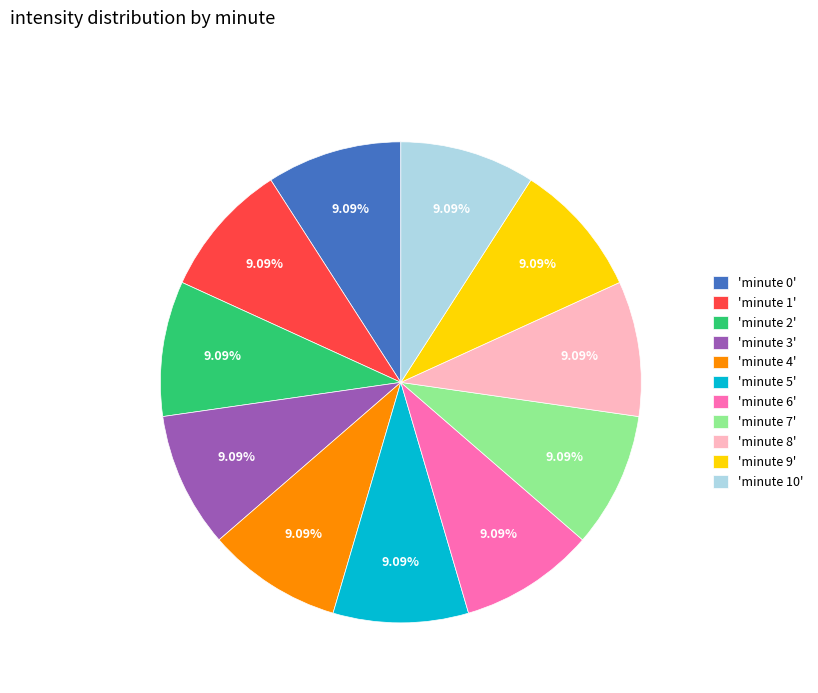

Combined, do 'minute 10' and 'minute 7' account for over 50%?

No